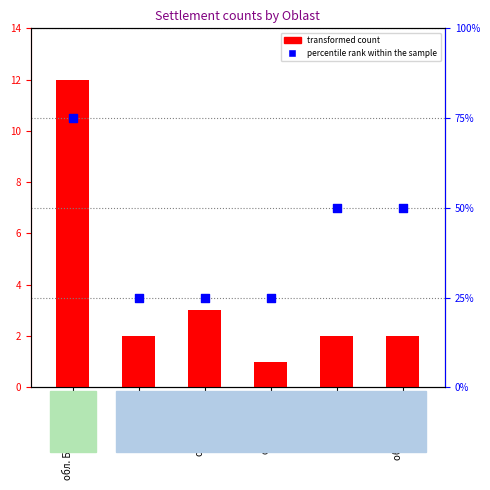

What is the total value across all series at обл. Добрич?

28